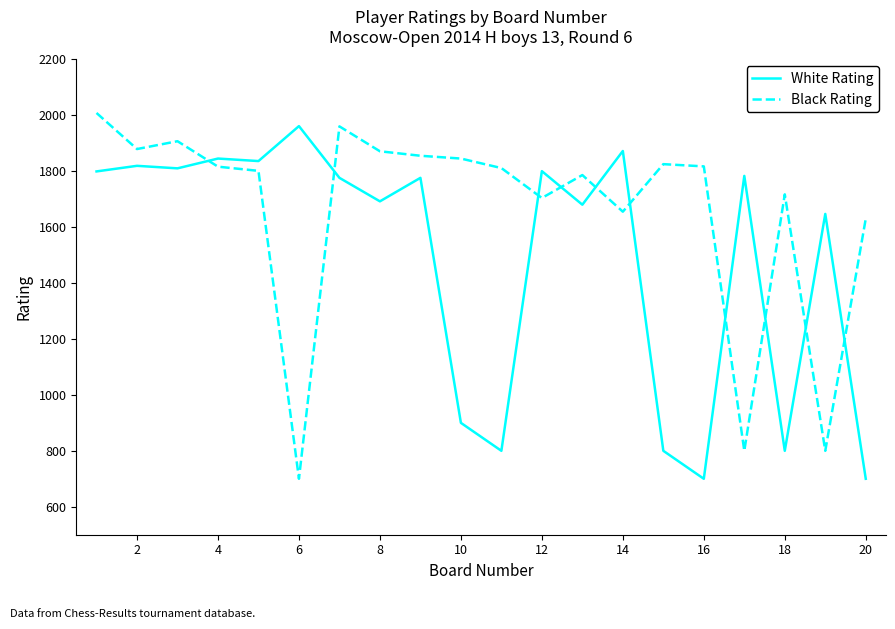

What is the maximum value for Black Rating?

2008